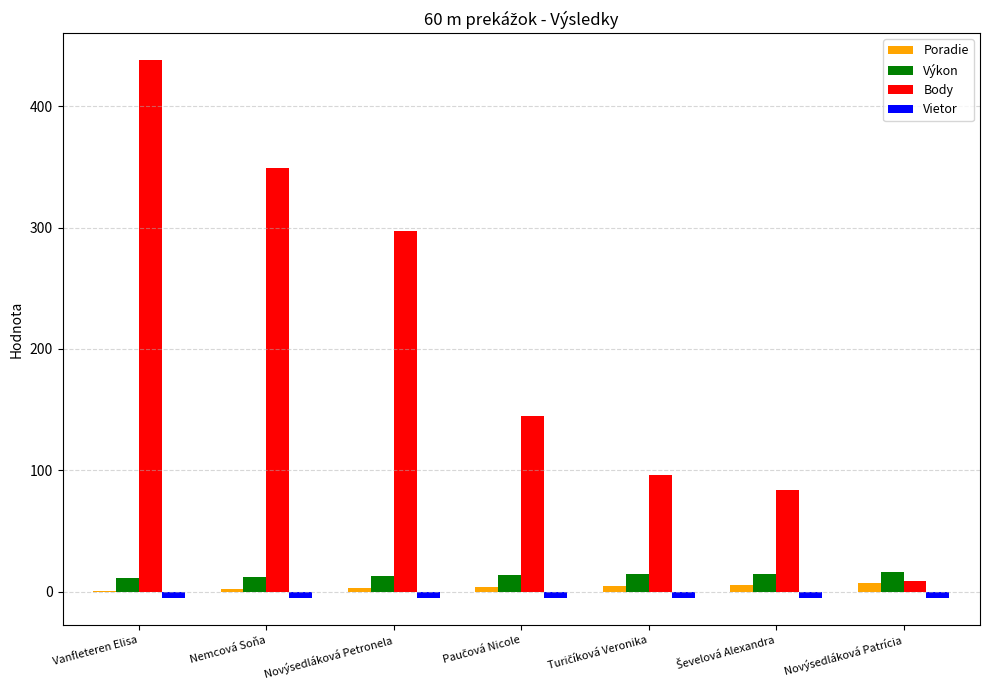

What is the maximum value shown in the chart?

438.0